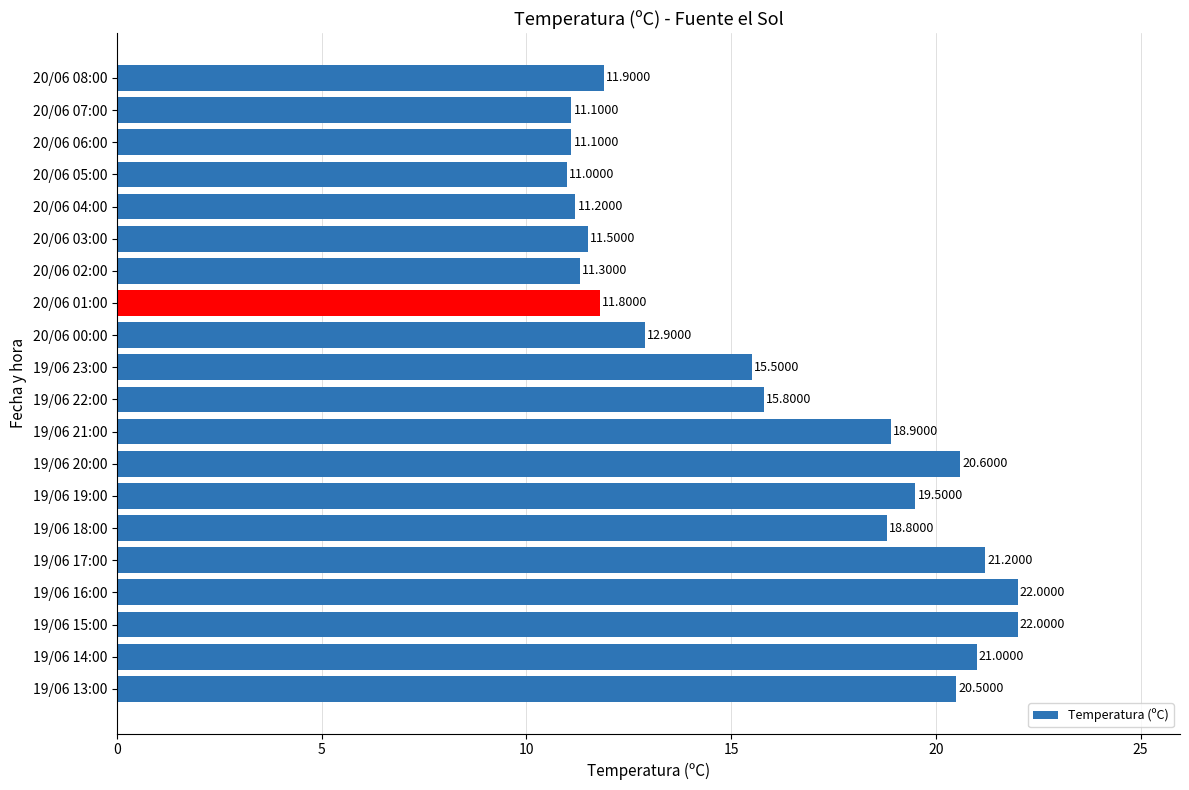

What is the difference between the maximum and minimum values?

11.0